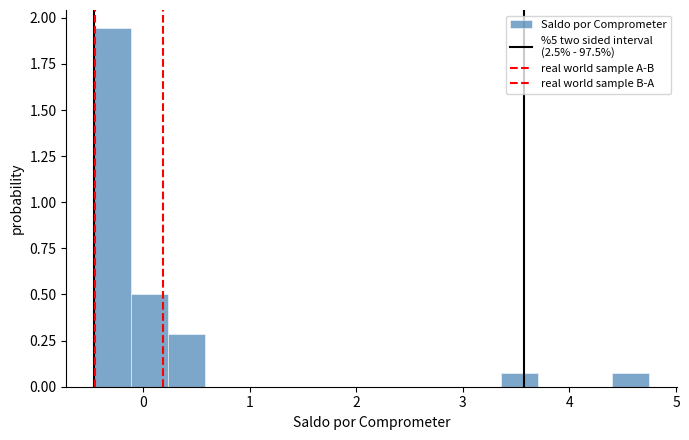

Read against the x-axis, roughly where is the centre of the tallest bar?

-0.3